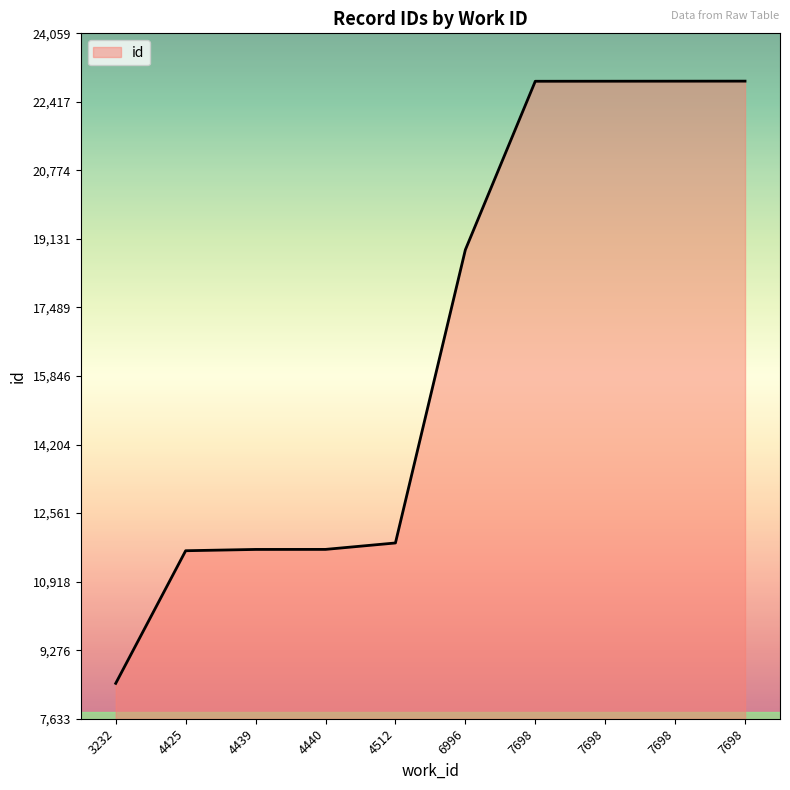

Which has a higher value, 7698 or 7698?

7698